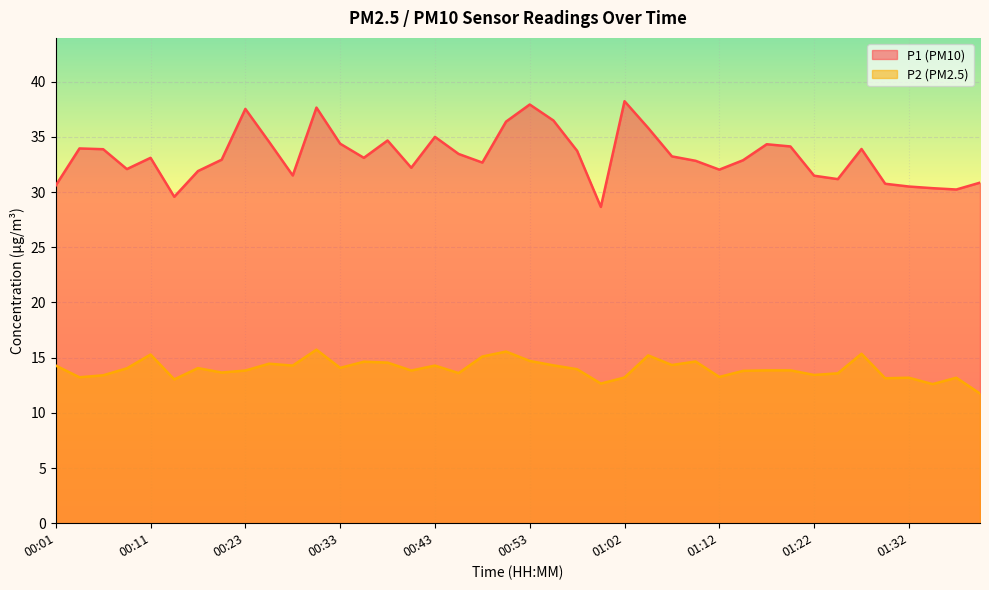

What is the lowest value of the P2 series?

11.8